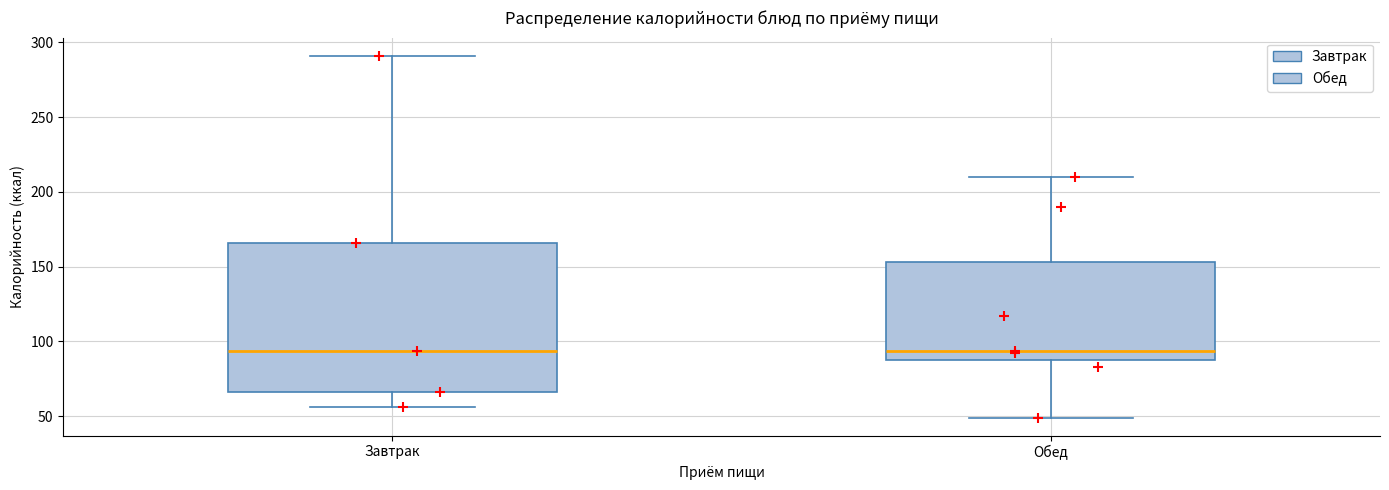

Where is the lower edge of the box for Обед on the y-axis? The values are not printed on the chart, so give them approximately, as read against the axis.

85